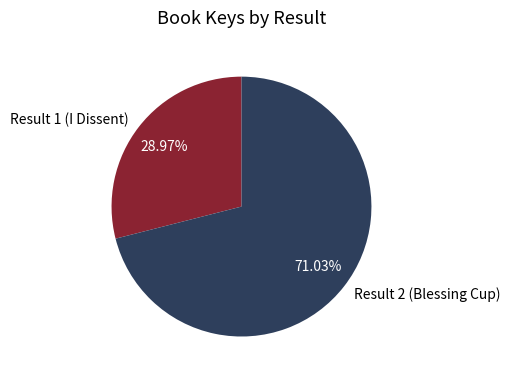

True or false: Result 2 (Blessing Cup) accounts for 78% of the total.

False